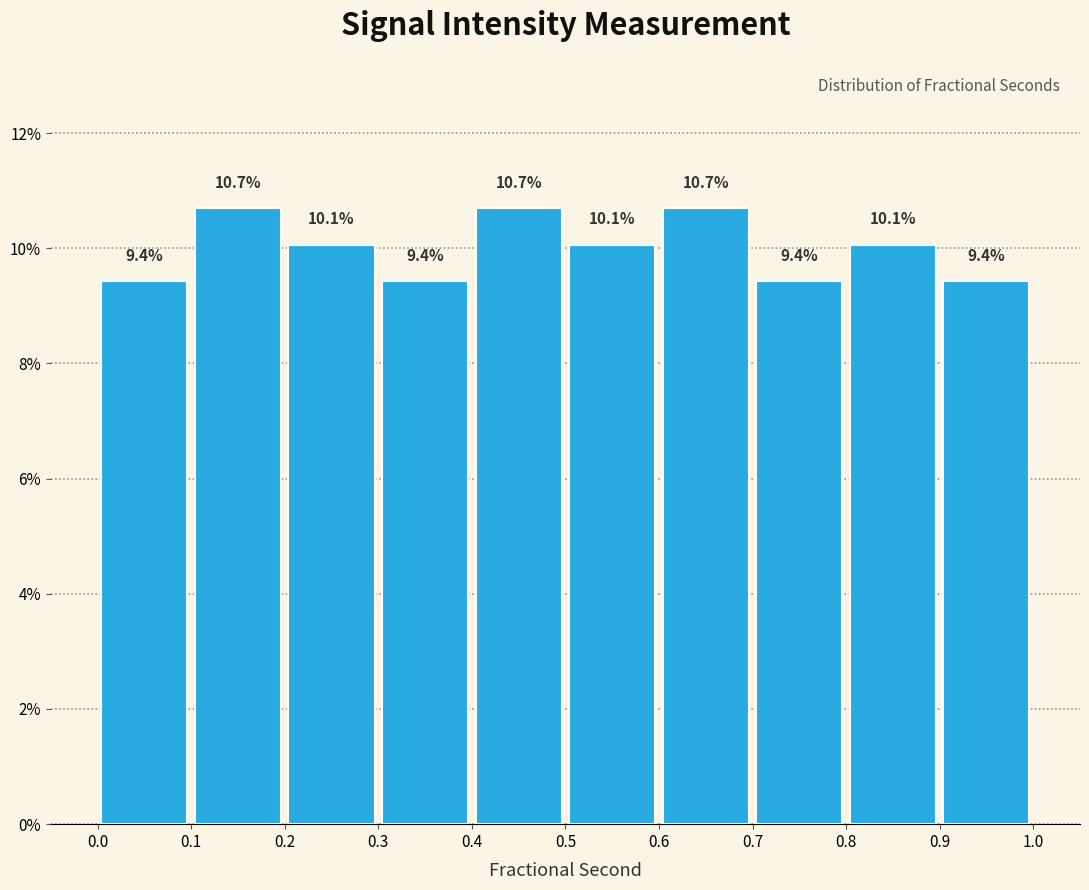

What is the height of the bar covering 0.0 to 0.1 on the x-axis?

9.4